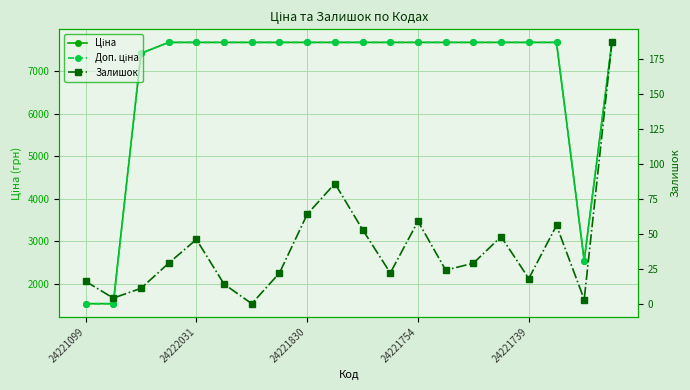

True or false: Залишок and Доп. ціна cross at least once.

False